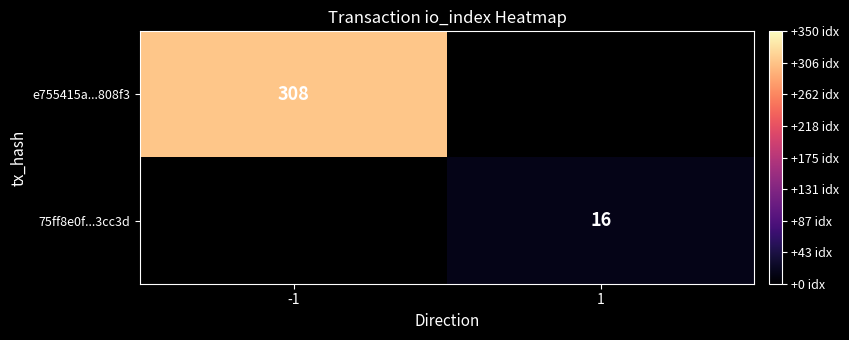

The value of 75ff8e0f...3cc3d at 1 is 10. True or false?

False